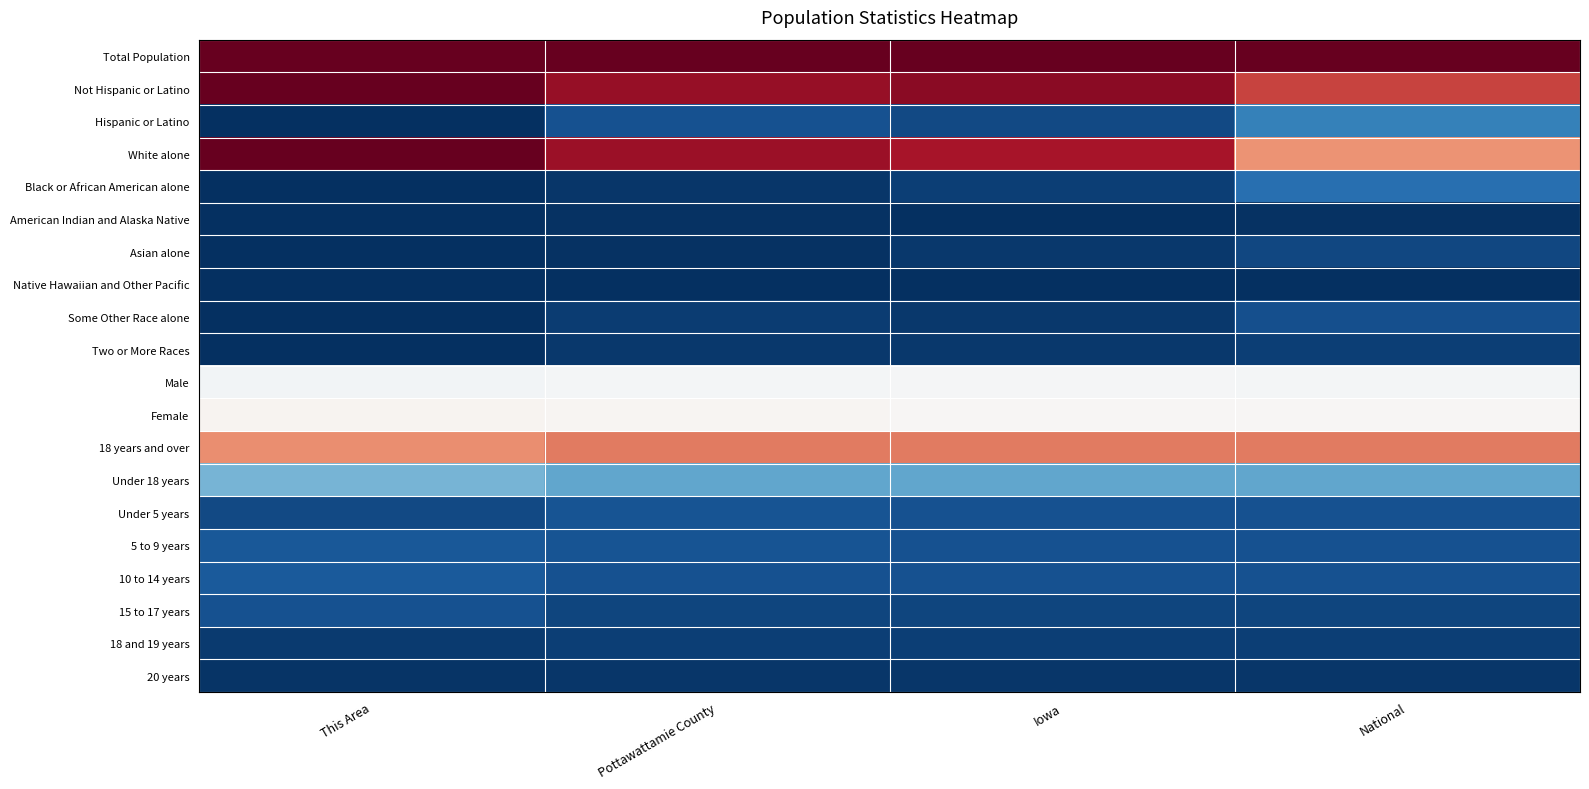

Reading left to right, transcribe all the data shown in this chart.

Total Population: This Area=1.0	Pottawattamie County=1.0	Iowa=1.0	National=1.0
Not Hispanic or Latino: This Area=1.0	Pottawattamie County=0.9	Iowa=1.0	National=0.8
Hispanic or Latino: This Area=0.0	Pottawattamie County=0.1	Iowa=0.0	National=0.2
White alone: This Area=1.0	Pottawattamie County=0.9	Iowa=0.9	National=0.7
Black or African American alone: This Area=0.0	Pottawattamie County=0.0	Iowa=0.0	National=0.1
American Indian and Alaska Native: This Area=0.0	Pottawattamie County=0.0	Iowa=0.0	National=0.0
Asian alone: This Area=0.0	Pottawattamie County=0.0	Iowa=0.0	National=0.0
Native Hawaiian and Other Pacific: This Area=0.0	Pottawattamie County=0.0	Iowa=0.0	National=0.0
Some Other Race alone: This Area=0.0	Pottawattamie County=0.0	Iowa=0.0	National=0.1
Two or More Races: This Area=0.0	Pottawattamie County=0.0	Iowa=0.0	National=0.0
Male: This Area=0.5	Pottawattamie County=0.5	Iowa=0.5	National=0.5
Female: This Area=0.5	Pottawattamie County=0.5	Iowa=0.5	National=0.5
18 years and over: This Area=0.7	Pottawattamie County=0.8	Iowa=0.8	National=0.8
Under 18 years: This Area=0.3	Pottawattamie County=0.2	Iowa=0.2	National=0.2
Under 5 years: This Area=0.0	Pottawattamie County=0.1	Iowa=0.1	National=0.1
5 to 9 years: This Area=0.1	Pottawattamie County=0.1	Iowa=0.1	National=0.1
10 to 14 years: This Area=0.1	Pottawattamie County=0.1	Iowa=0.1	National=0.1
15 to 17 years: This Area=0.1	Pottawattamie County=0.0	Iowa=0.0	National=0.0
18 and 19 years: This Area=0.0	Pottawattamie County=0.0	Iowa=0.0	National=0.0
20 years: This Area=0.0	Pottawattamie County=0.0	Iowa=0.0	National=0.0